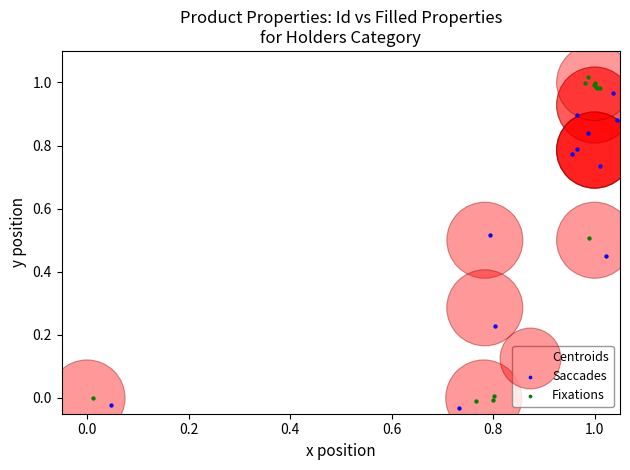

Which series has the widest spread of Y values?

Fixations